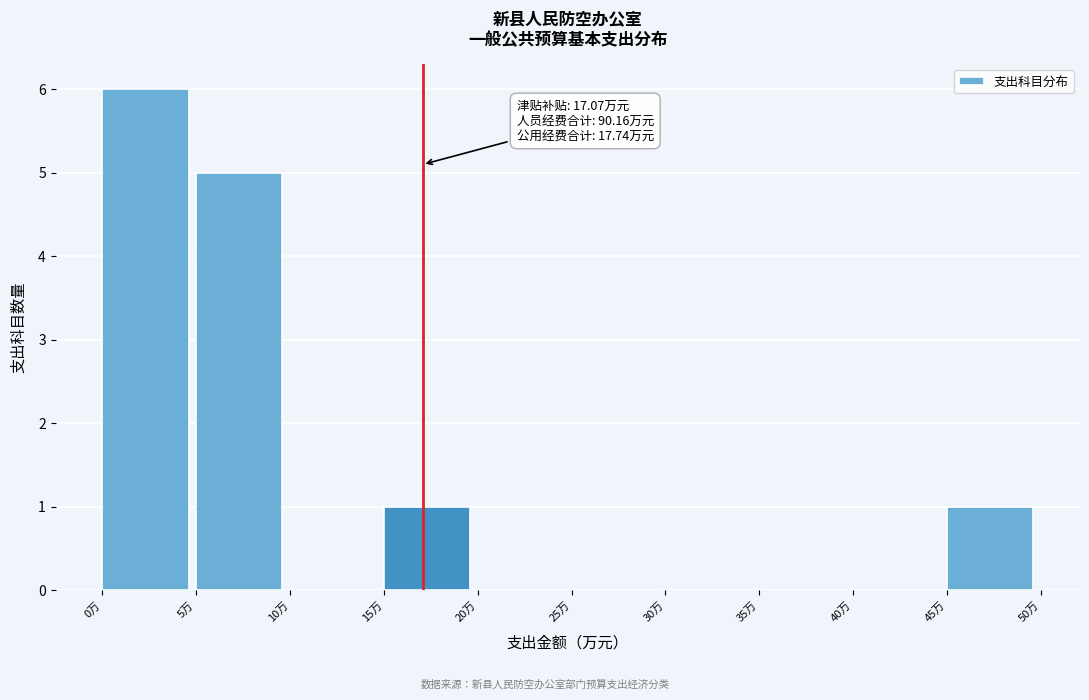

Which range on the x-axis has the tallest bar?

0 to 5